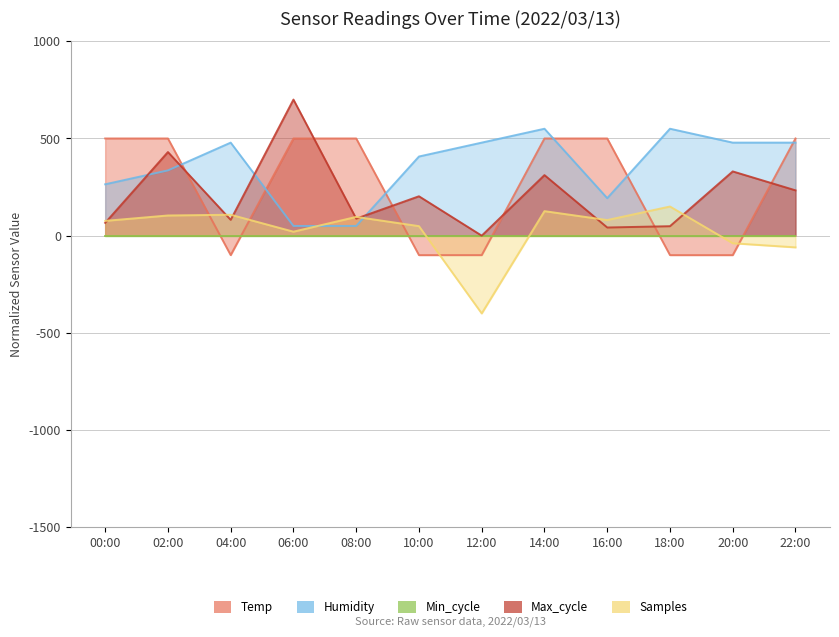

Between which two adjacent categories do Temp and Max_cycle first intersect?

02:00 and 04:00